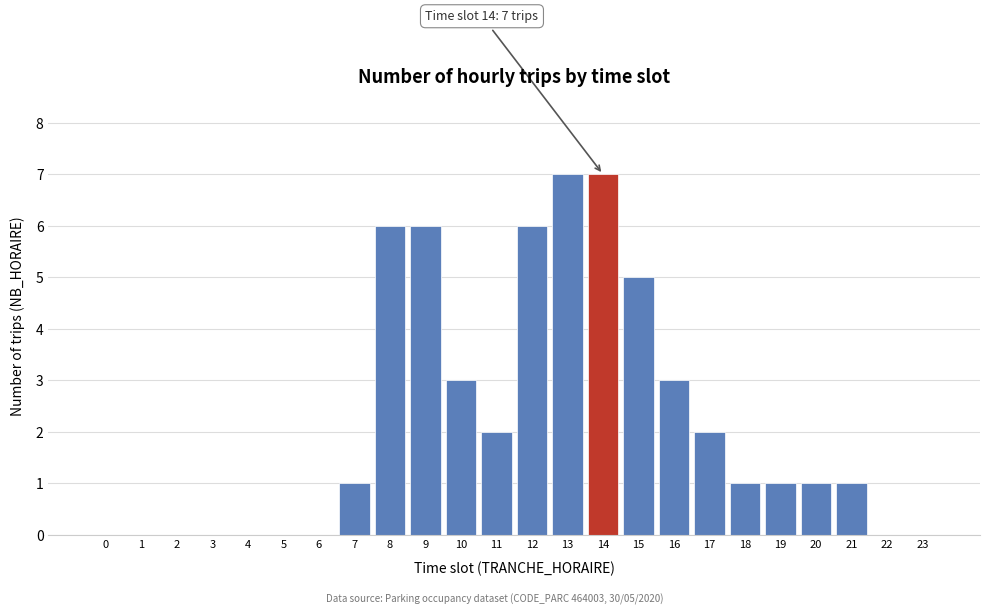

Reading right to left, extract all data points from this chart.

23=0	22=0	21=1	20=1	19=1	18=1	17=2	16=3	15=5	14=7	13=7	12=6	11=2	10=3	9=6	8=6	7=1	6=0	5=0	4=0	3=0	2=0	1=0	0=0